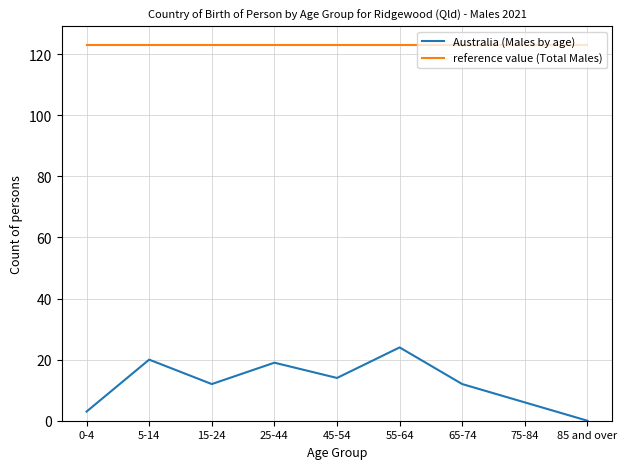

How many distinct data groups are displayed?

2